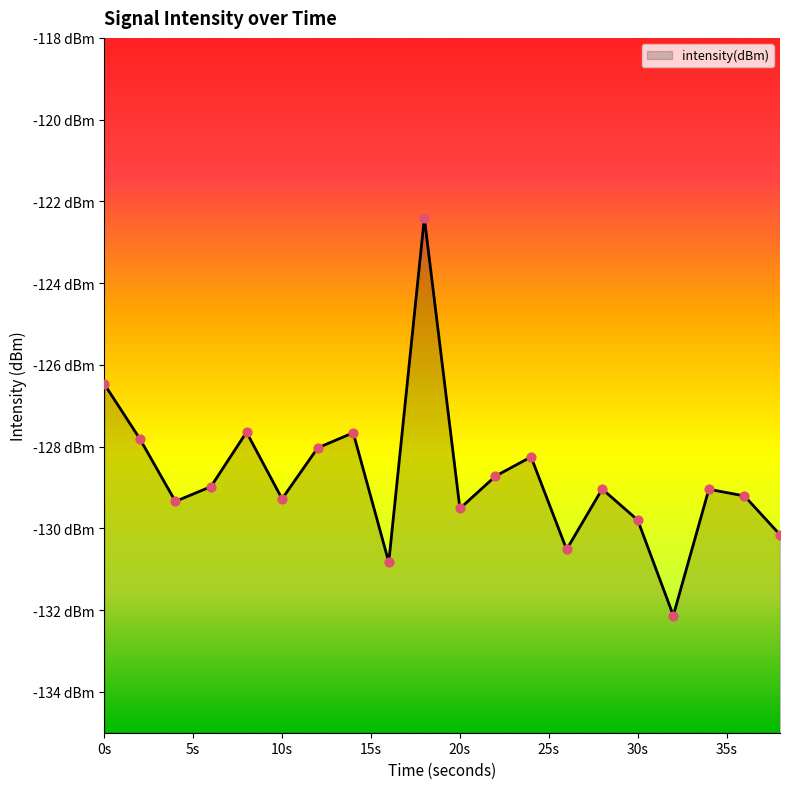

What is the change in value from 2 to 30?

-2.0